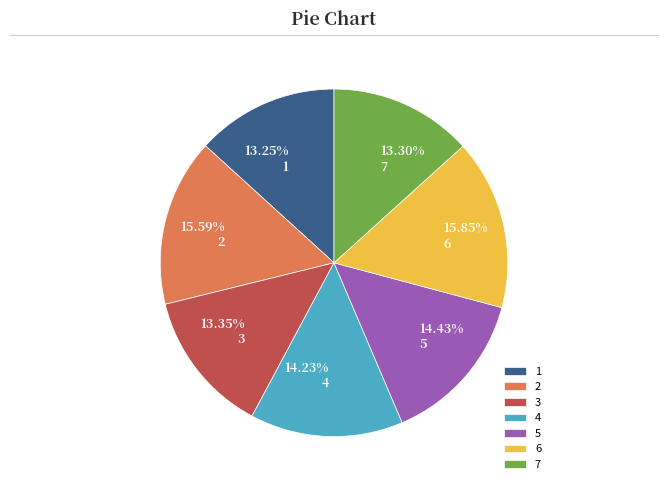

Does any single category account for the majority?

No